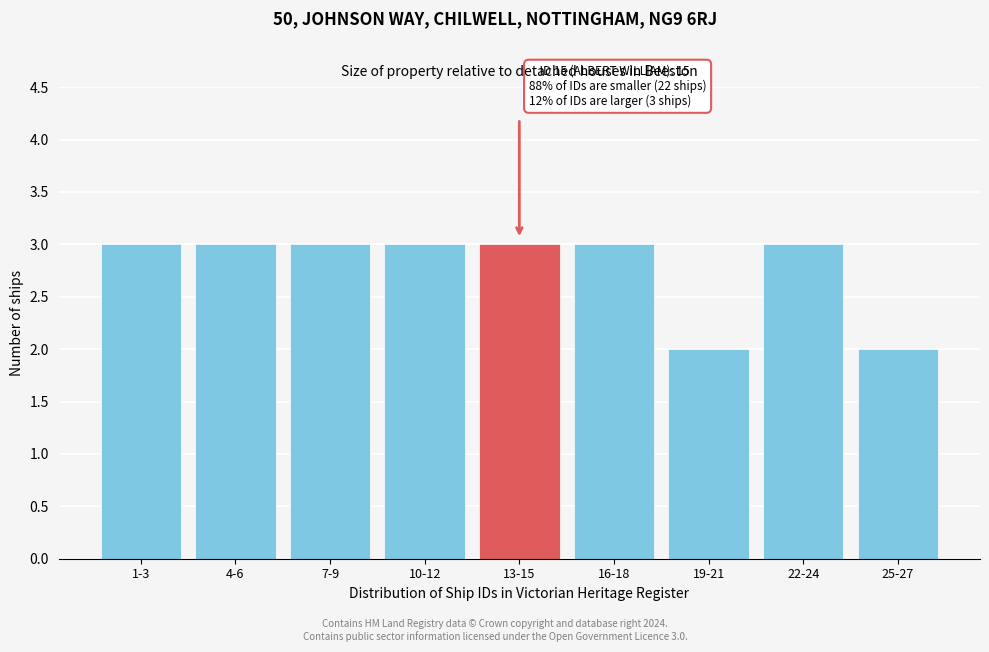

Reading left to right, extract all data points from this chart.

1-3=3	4-6=3	7-9=3	10-12=3	13-15=3	16-18=3	19-21=2	22-24=3	25-27=2